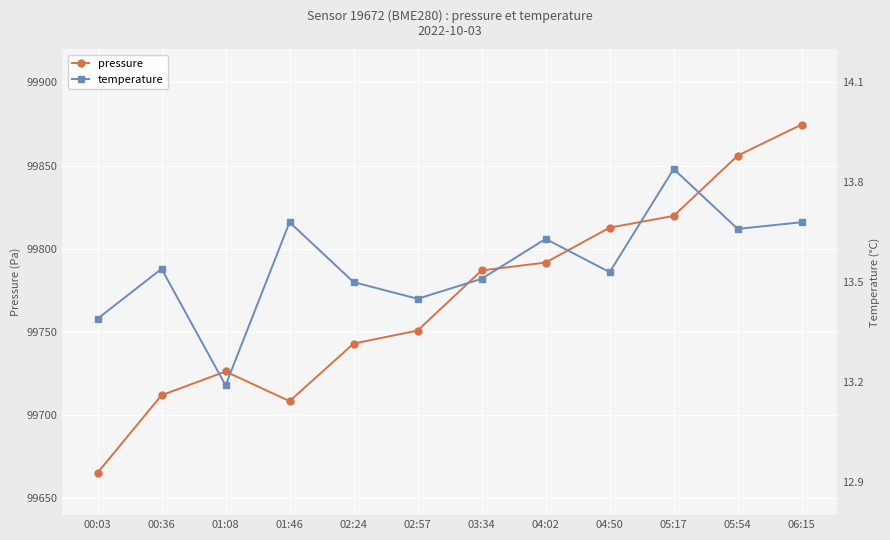

What is the difference between the pressure values at 01:46 and 01:08?

17.8